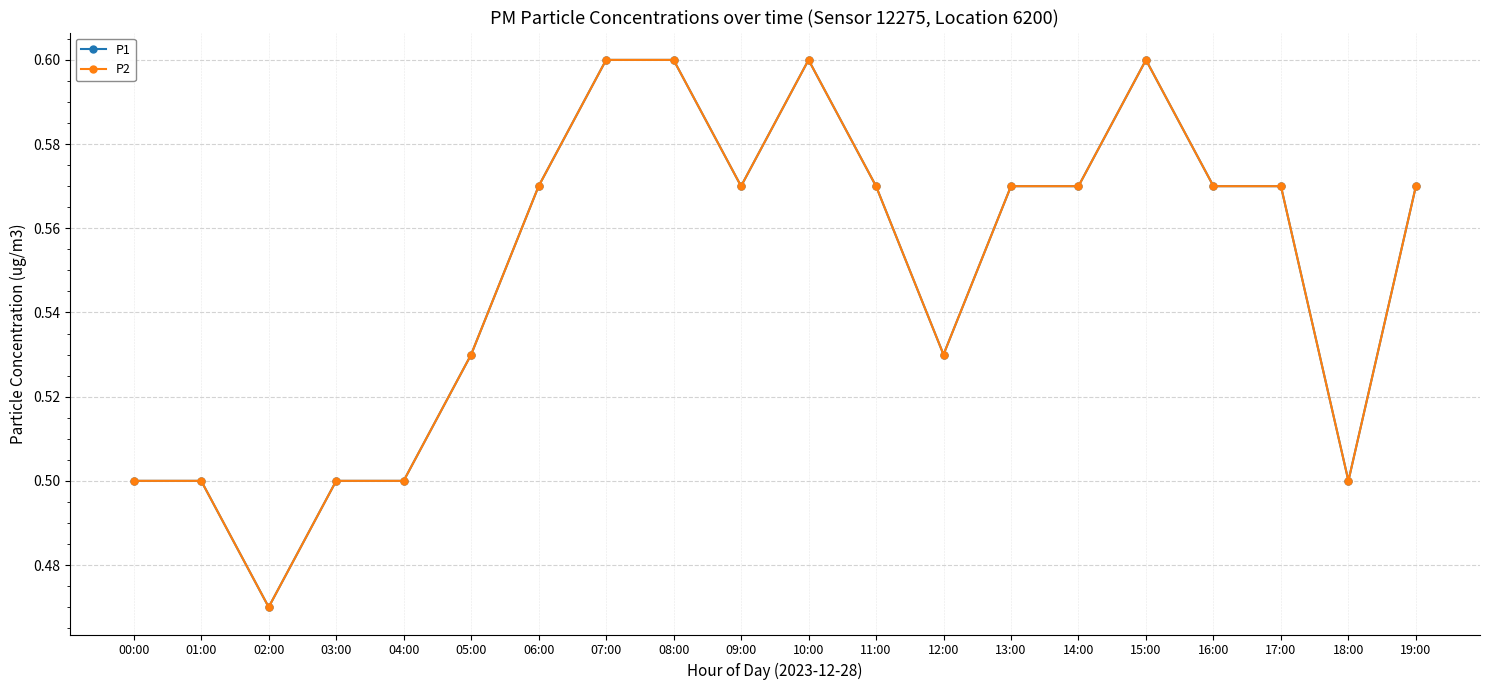

Reading left to right, extract all data points from this chart.

P1: 00:00=0.5	01:00=0.5	02:00=0.5	03:00=0.5	04:00=0.5	05:00=0.5	06:00=0.6	07:00=0.6	08:00=0.6	09:00=0.6	10:00=0.6	11:00=0.6	12:00=0.5	13:00=0.6	14:00=0.6	15:00=0.6	16:00=0.6	17:00=0.6	18:00=0.5	19:00=0.6
P2: 00:00=0.5	01:00=0.5	02:00=0.5	03:00=0.5	04:00=0.5	05:00=0.5	06:00=0.6	07:00=0.6	08:00=0.6	09:00=0.6	10:00=0.6	11:00=0.6	12:00=0.5	13:00=0.6	14:00=0.6	15:00=0.6	16:00=0.6	17:00=0.6	18:00=0.5	19:00=0.6